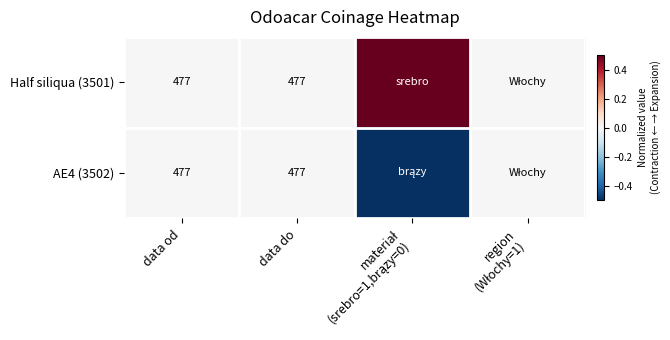

At which category is the sum across all series the highest?

data od